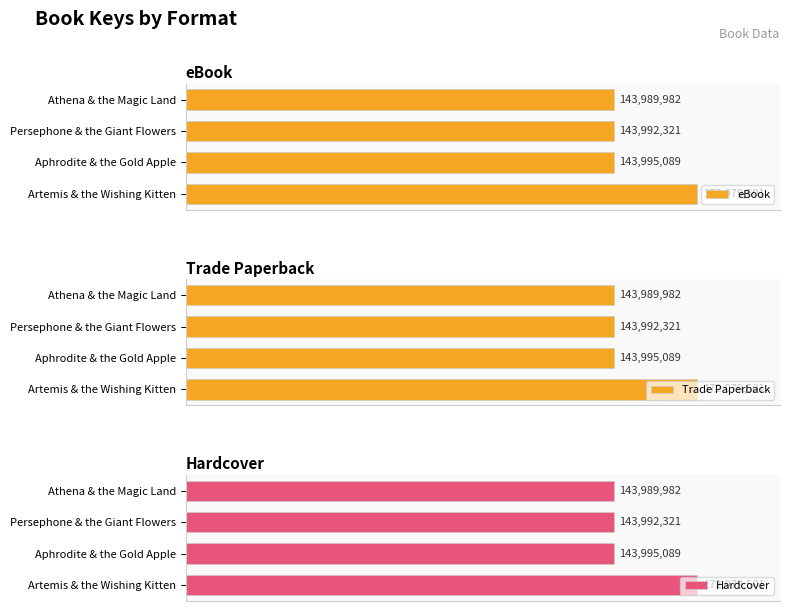

What is the difference between the maximum and second lowest values in the eBook series?

28087180